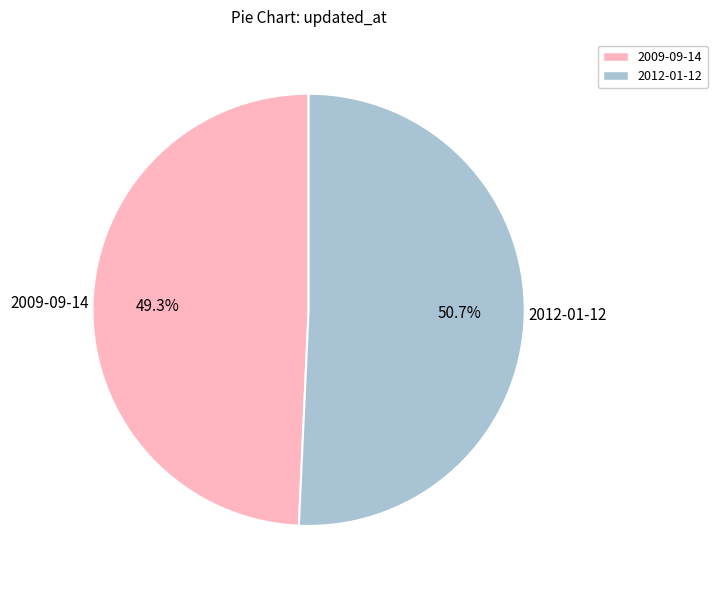

Is it true that 2012-01-12 is 63% of the pie?

False